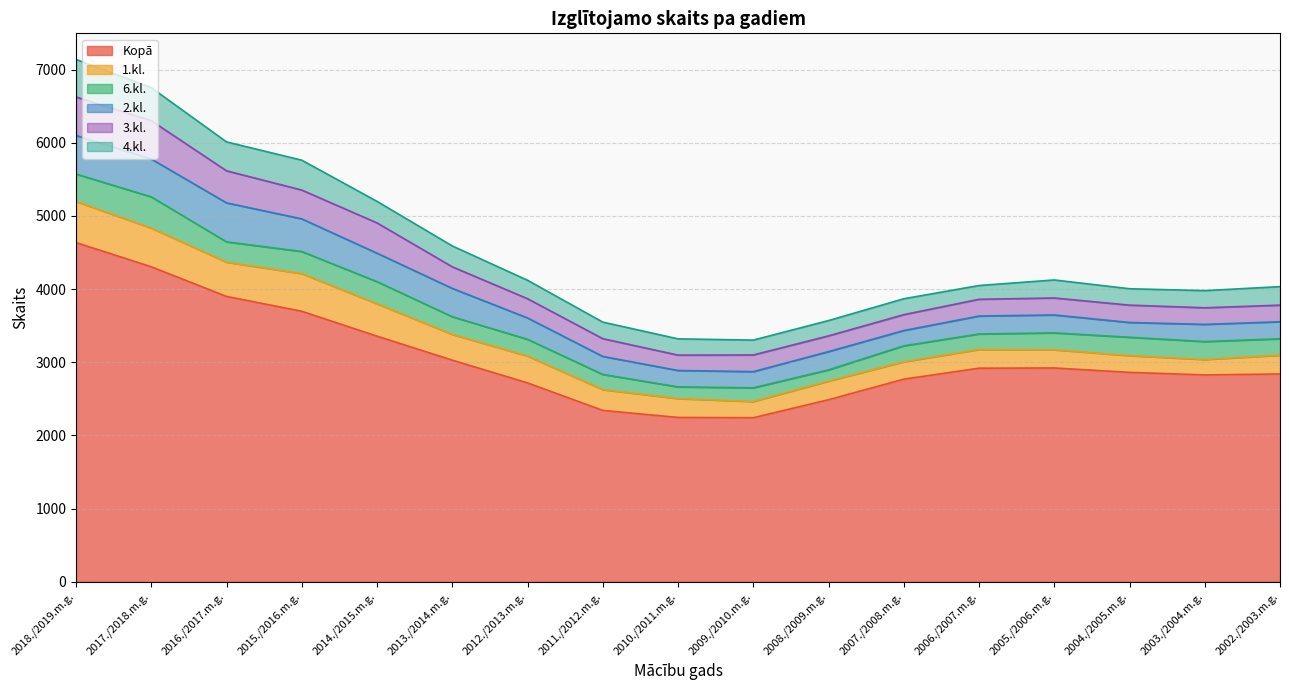

Which category has the highest value in the 6.kl. series?

2017./2018.m.g.